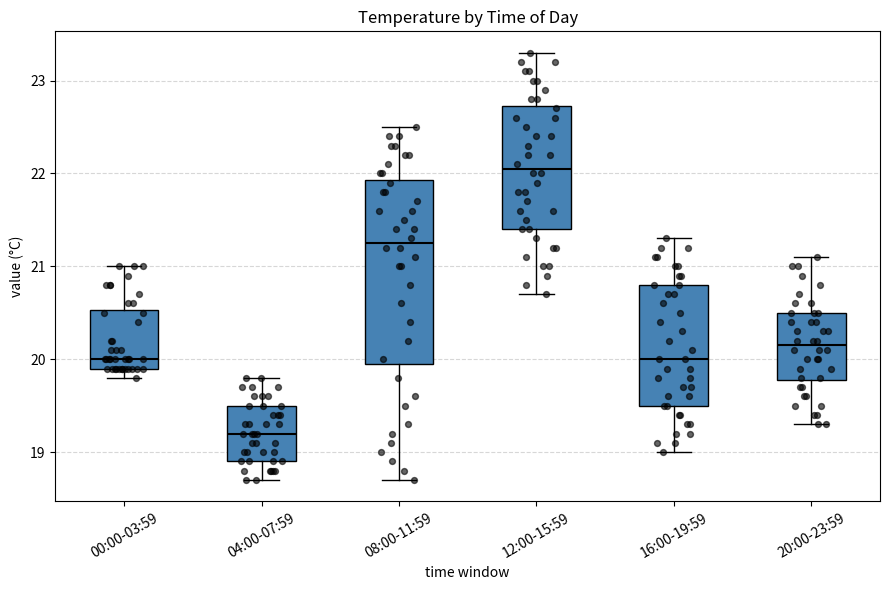

Reading left to right, read every box against the y-axis: the position of its median line, the range the box covers, and the ends of its whiskers. The values are not printed on the chart, so give them approximately, as read against the axis.

00:00-03:59: median 20.0, box 19.9 to 20.5, whiskers 19.8 to 21.0
04:00-07:59: median 19.2, box 18.9 to 19.5, whiskers 18.7 to 19.8
08:00-11:59: median 21.3, box 20.0 to 21.9, whiskers 18.7 to 22.5
12:00-15:59: median 22.1, box 21.4 to 22.7, whiskers 20.7 to 23.3
16:00-19:59: median 20.0, box 19.5 to 20.8, whiskers 19.0 to 21.3
20:00-23:59: median 20.2, box 19.8 to 20.5, whiskers 19.3 to 21.1